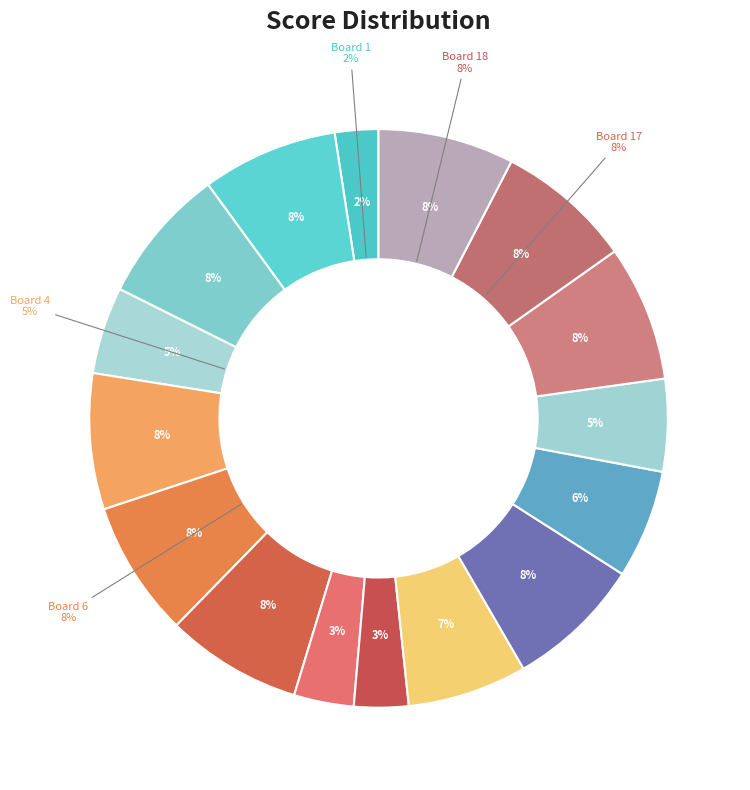

Is Board 17 the majority of the pie?

No